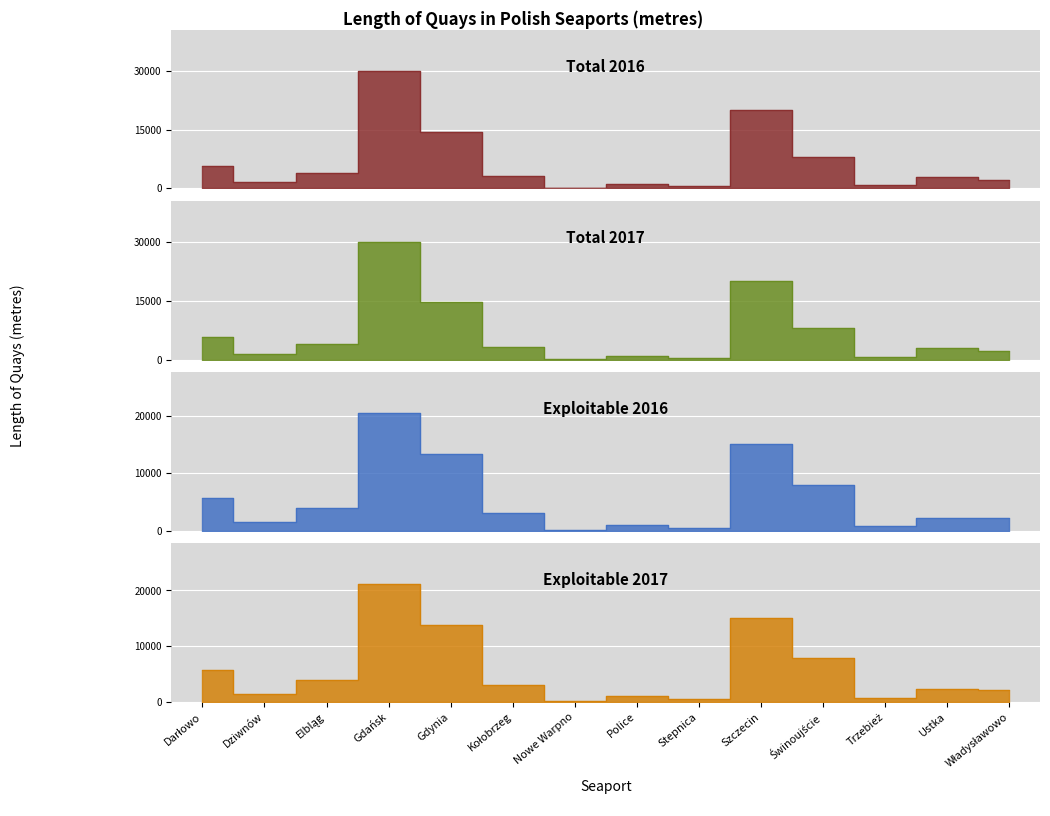

Which series has the largest total across all categories?

Total 2017